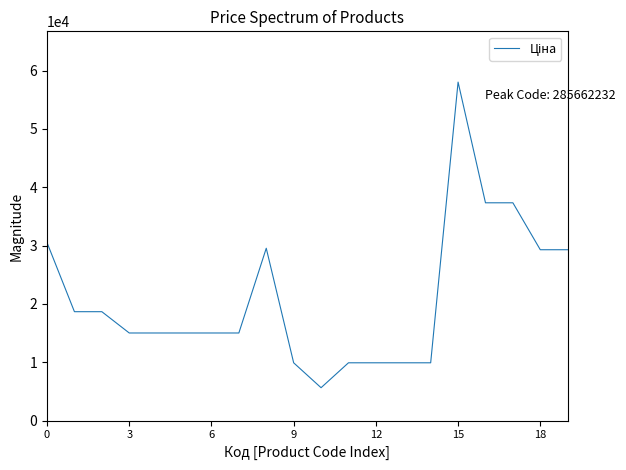

What is the maximum value shown in the chart?

58037.0